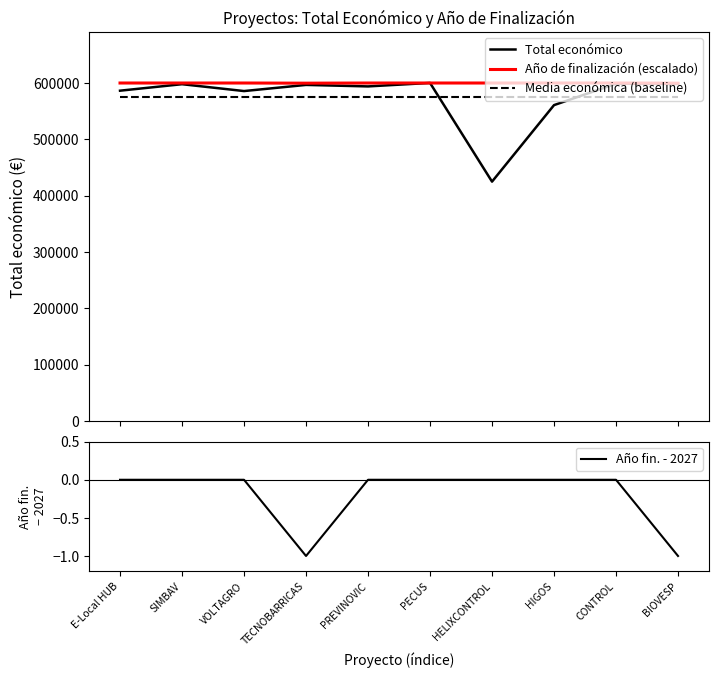

How many lines are shown in the chart?

4